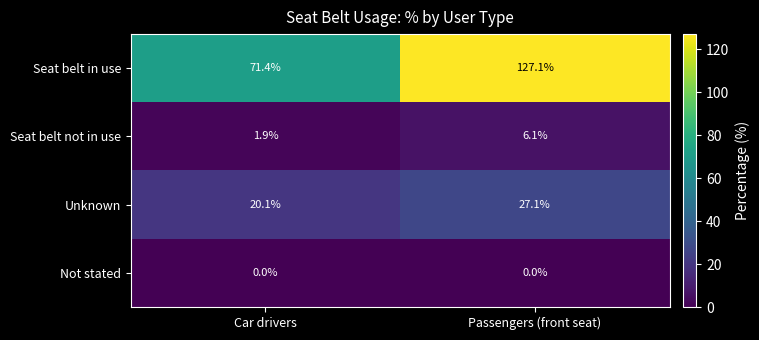

What is the difference between the maximum and minimum values in the Seat belt in use series?

55.7